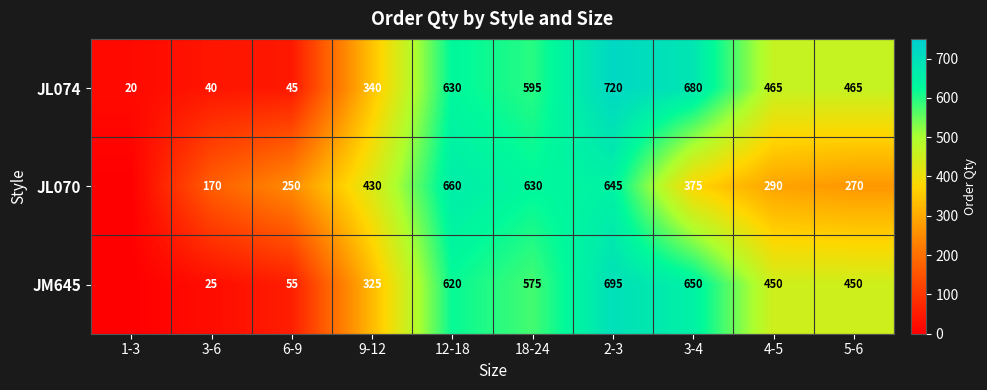

At which label is JL074 closest to 370?

9-12